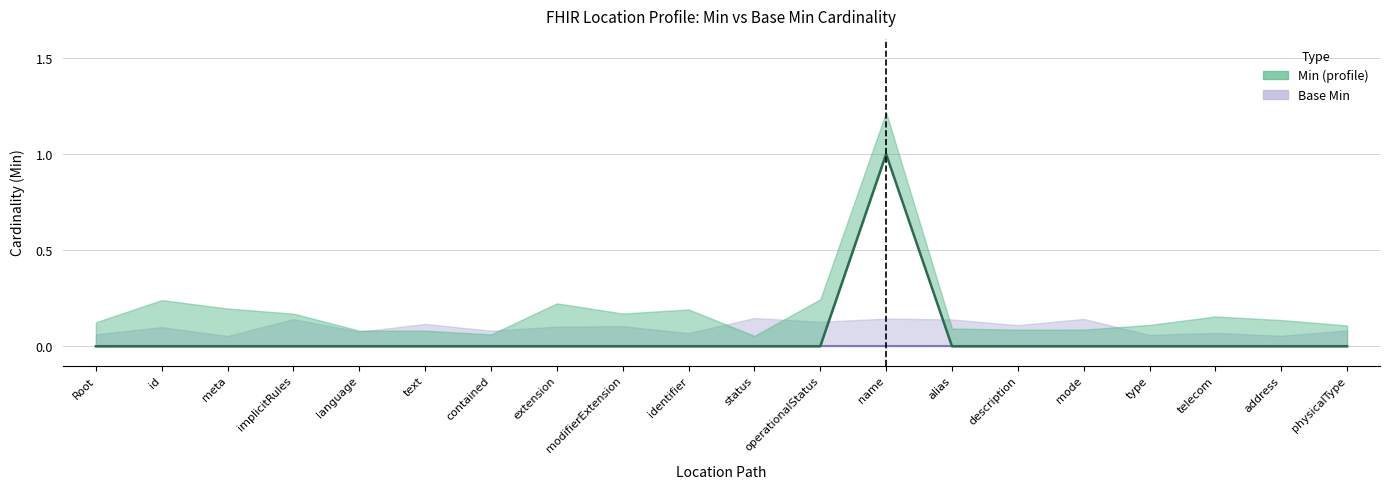

List the labels in order of value, largest first.

name, Root, id, meta, implicitRules, language, text, contained, extension, modifierExtension, identifier, status, operationalStatus, alias, description, mode, type, telecom, address, physicalType